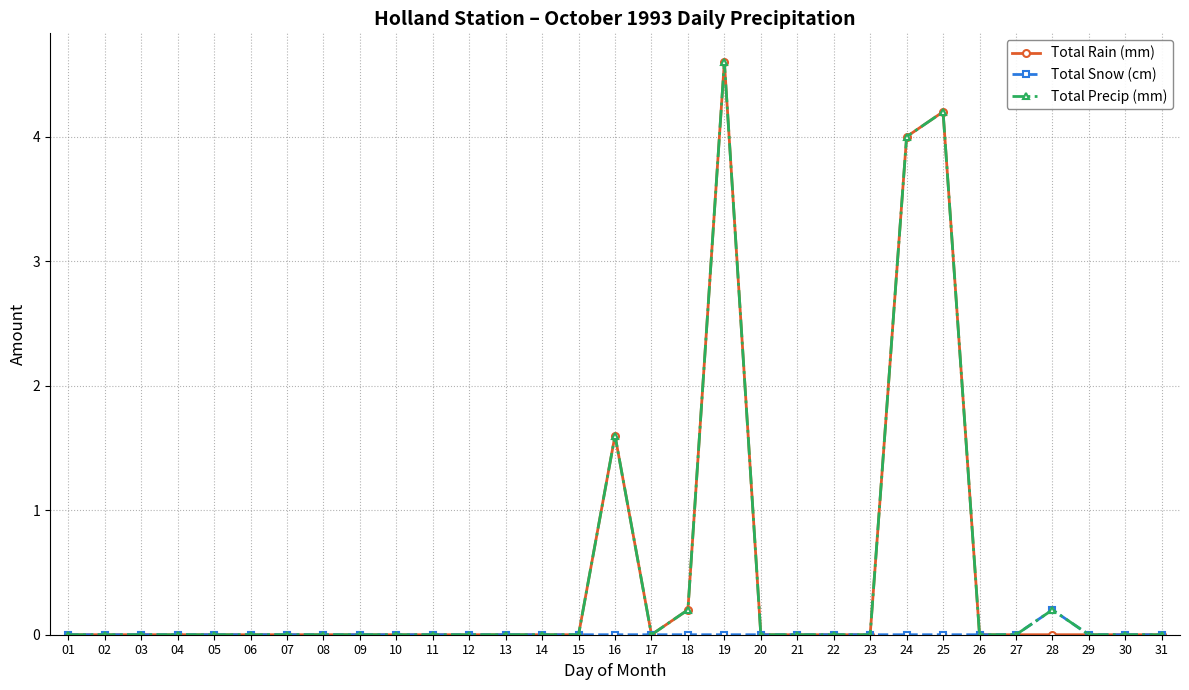

Is the value of Total Precip (mm) at 21 greater than the value of Total Rain (mm) at 25?

No